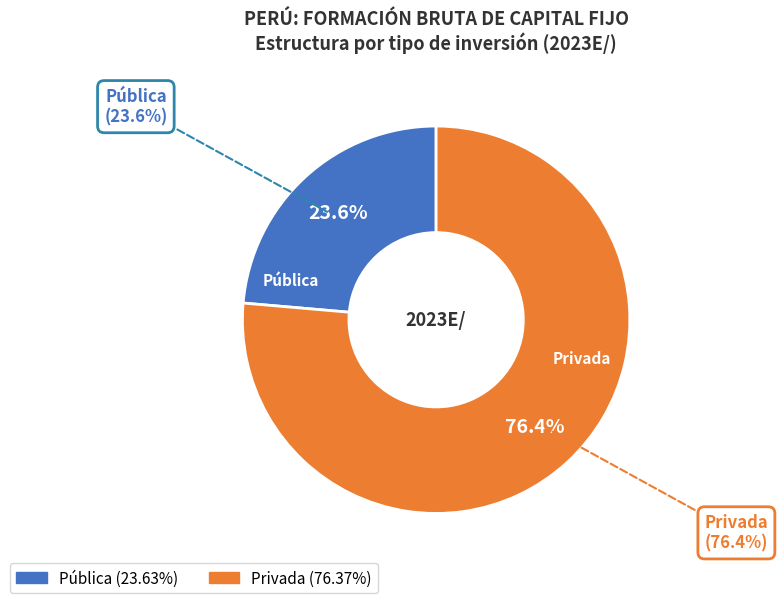

The Pública slice represents 30% of the pie. True or false?

False